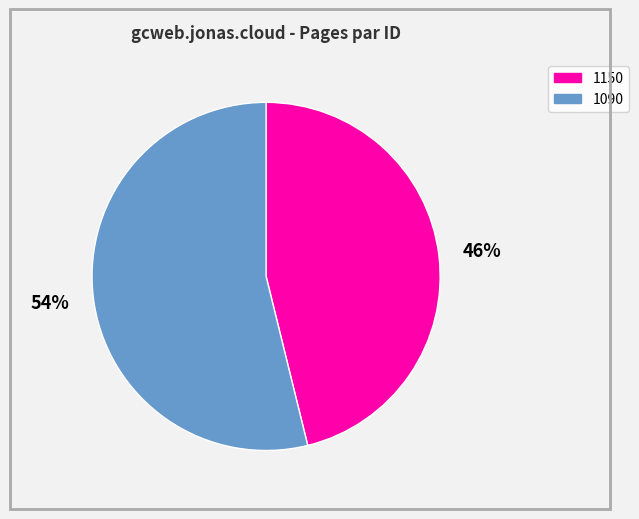

Does 1150 account for over 50% of the chart?

No